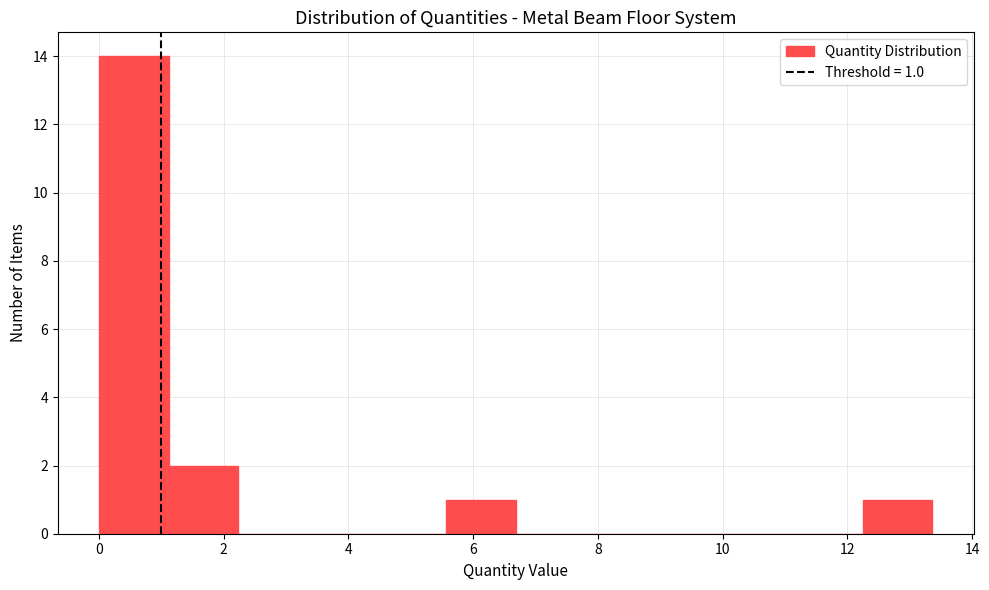

Which range on the x-axis has the tallest bar?

0.0 to 1.2